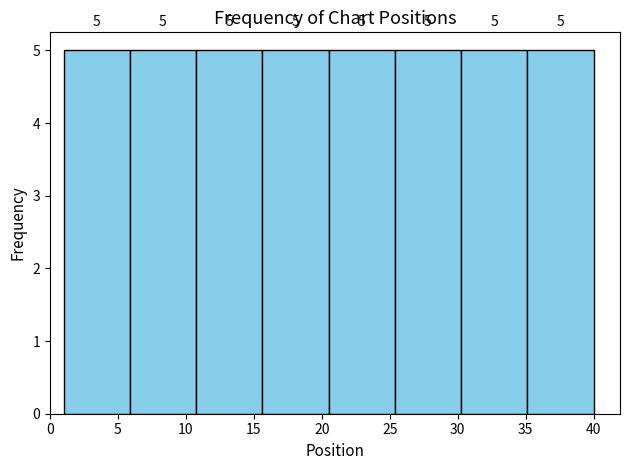

What is the height of the bar covering 11.0 to 15.5 on the x-axis? The bar edges are not printed on the chart, so give them approximately, as read against the axis.

5